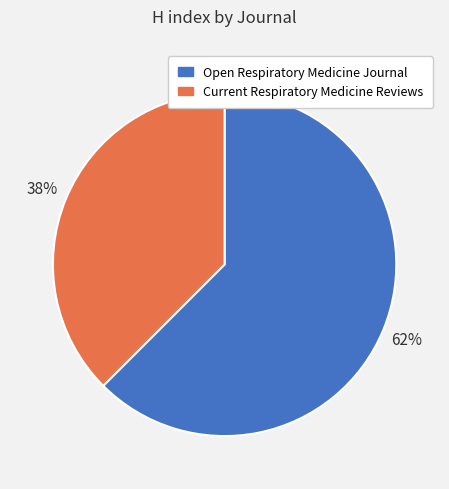

How many segments does this pie chart have?

2